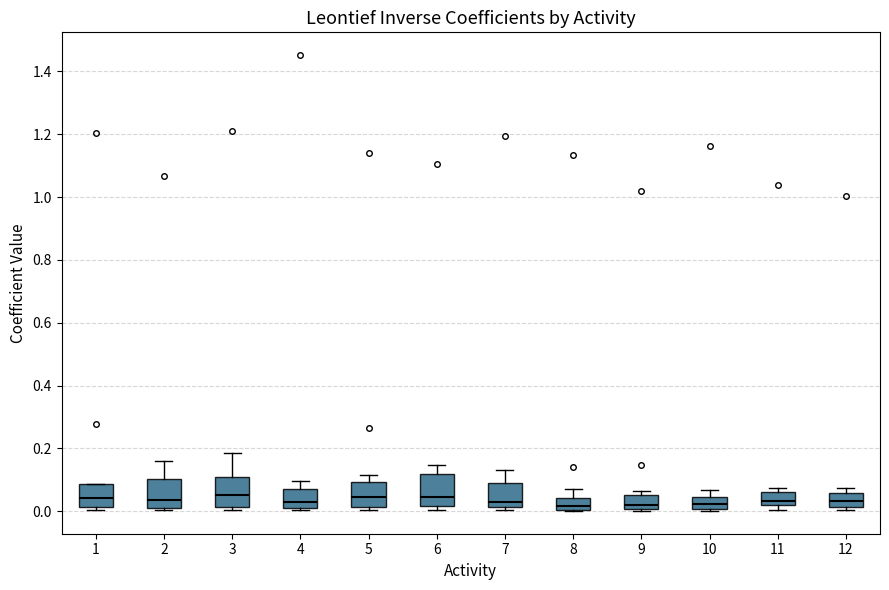

Where is the lower edge of the box at x = 4 on the y-axis? The values are not printed on the chart, so give them approximately, as read against the axis.

0.02